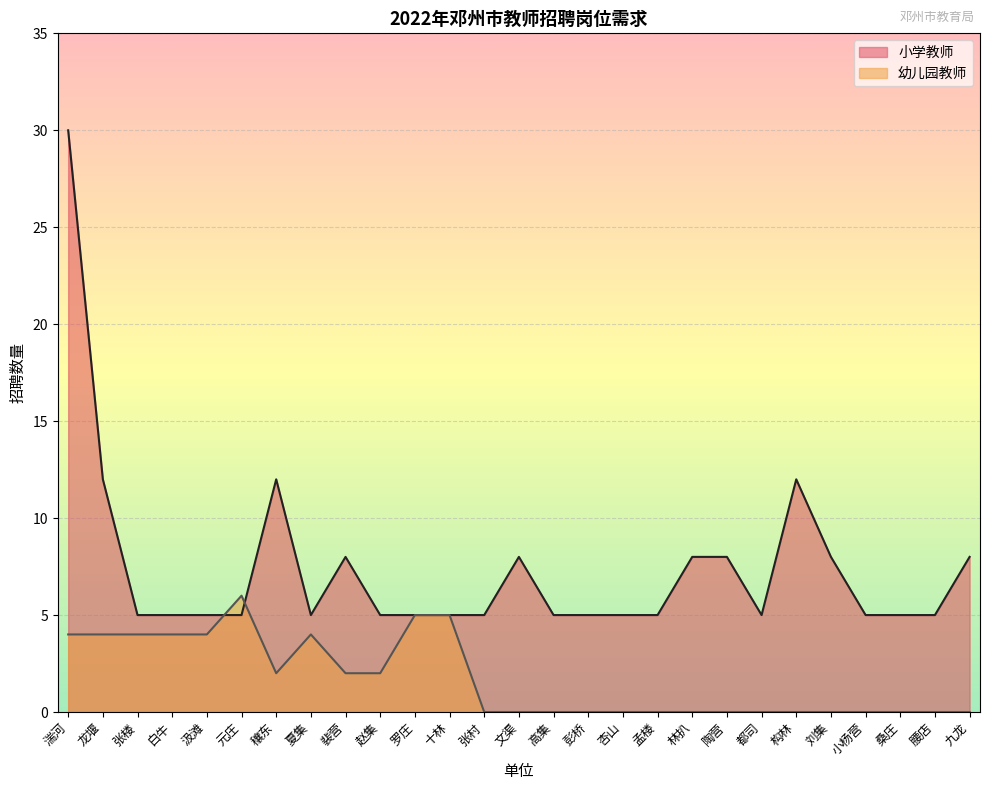

After their last crossing, which series has the higher values: 幼儿园教师 or 小学教师?

小学教师